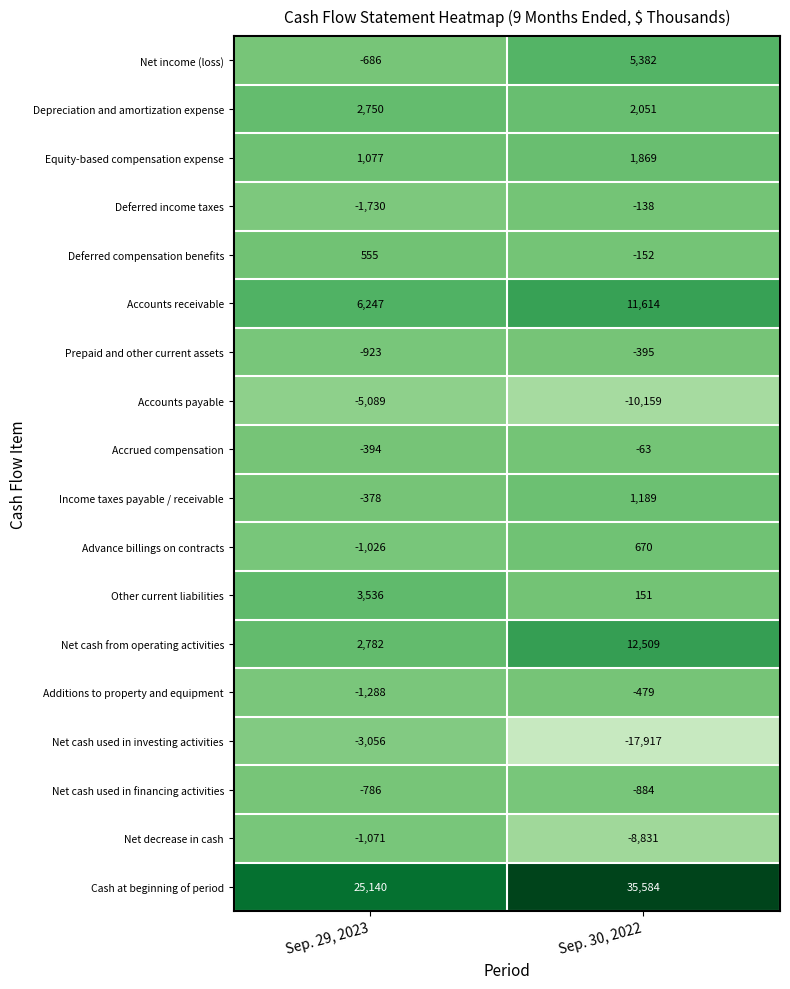

What is the approximate value of Income taxes payable / receivable at Sep. 29, 2023?

-378